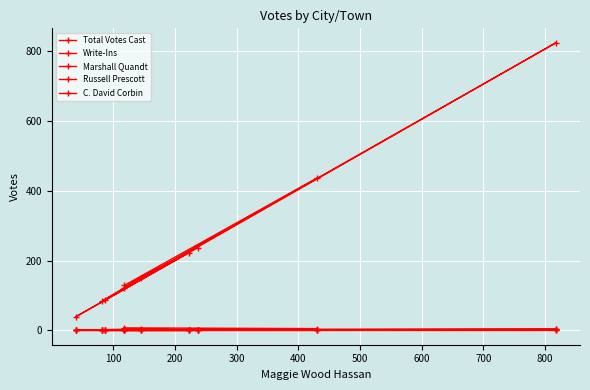

After their last crossing, which series has the higher values: Write-Ins or Marshall Quandt?

Write-Ins